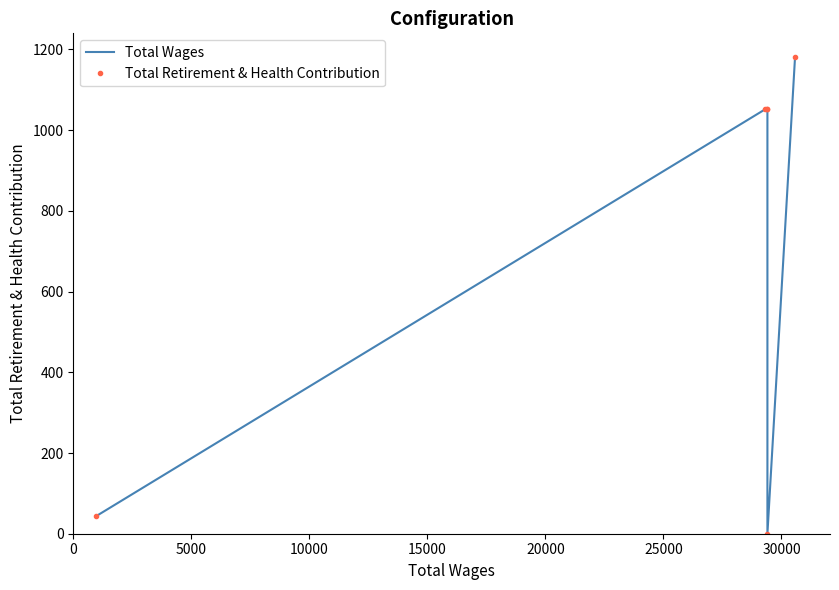

How many values in the Total Retirement & Health Contribution series are below 1052?

2